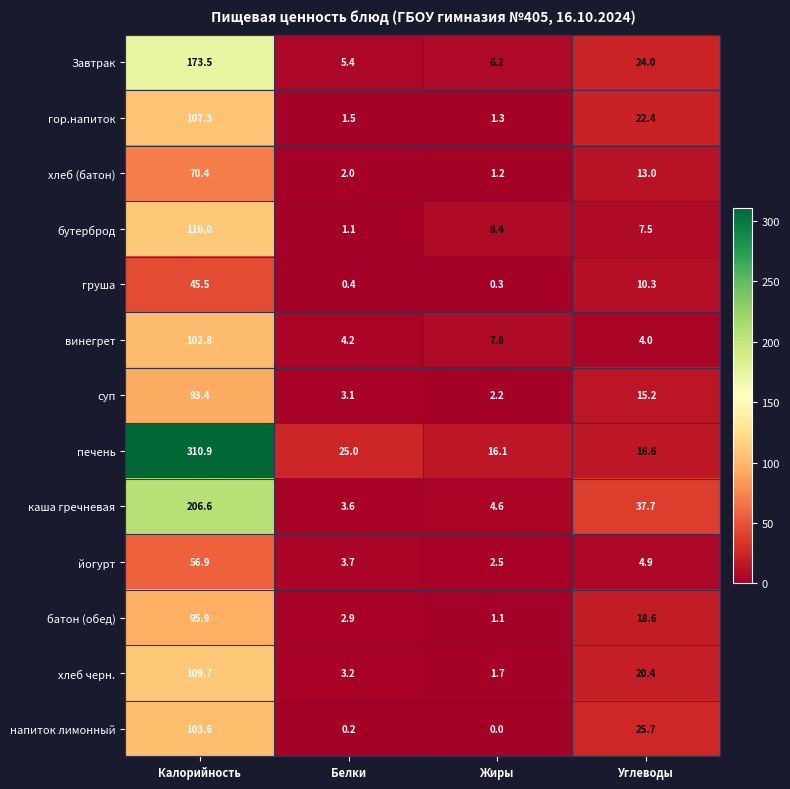

True or false: батон (обед) has a value of 25.3 at Углеводы.

False